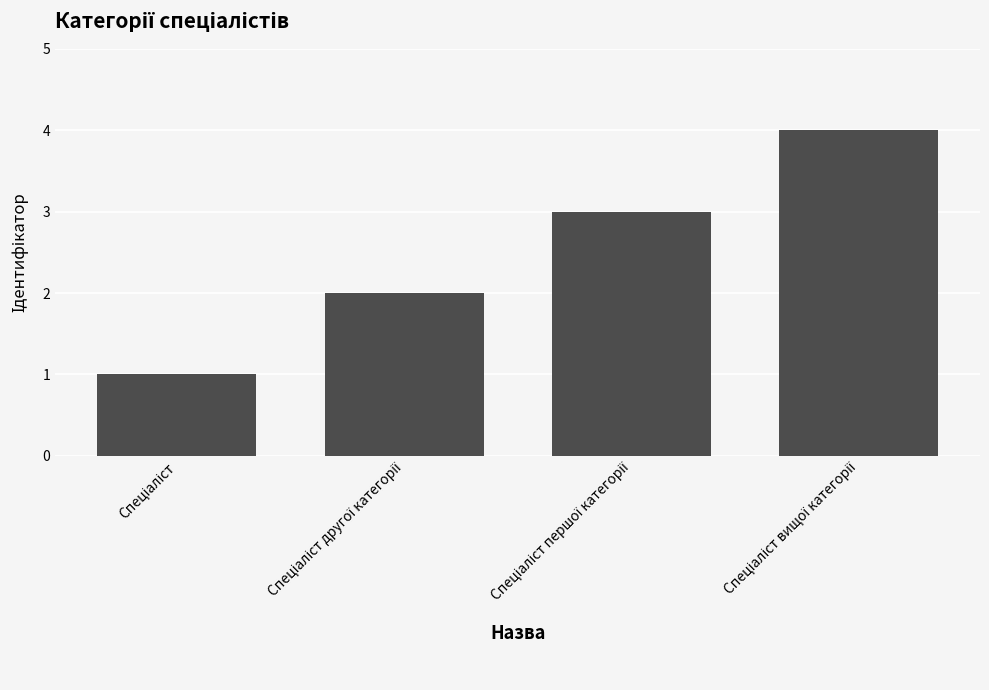

What is the value of the 4th bar from the left?

4